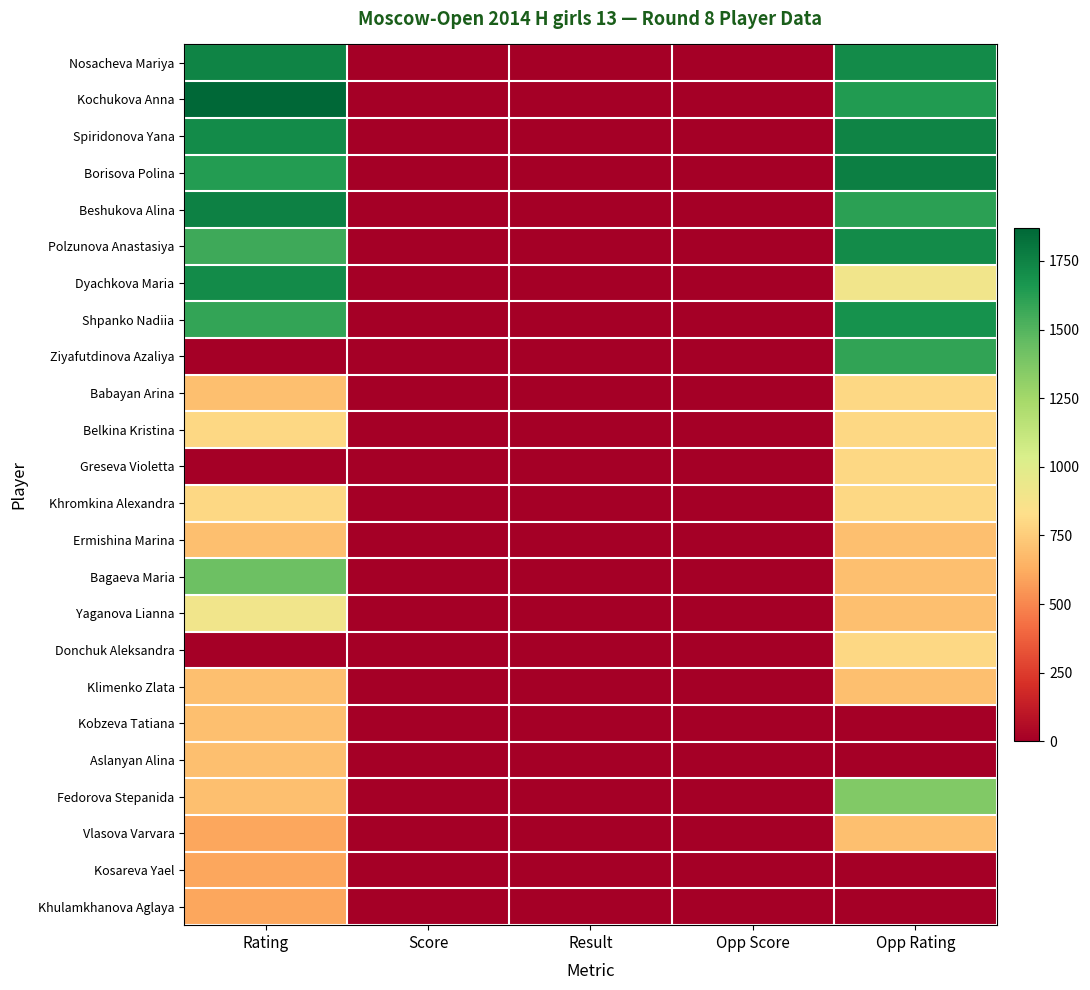

Which has a higher value, Score or Result?

Score